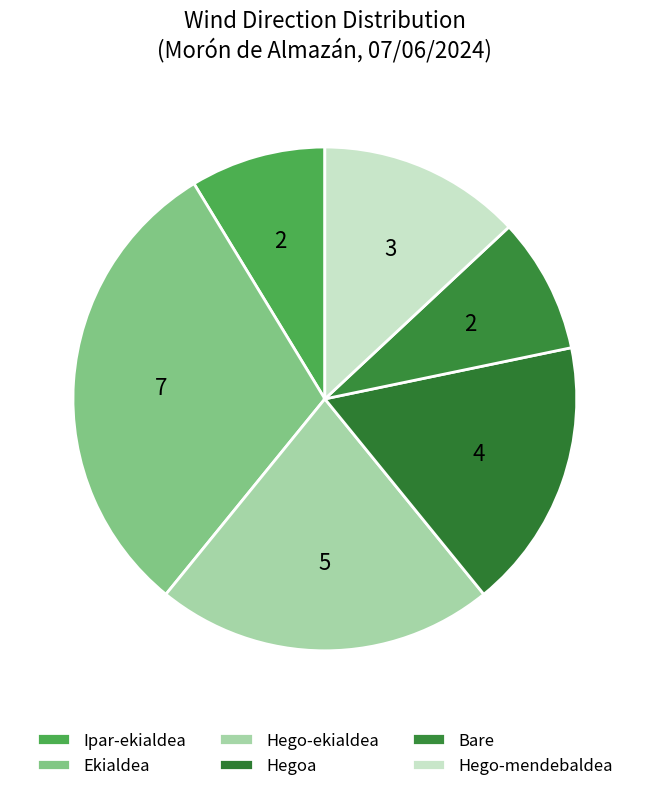

What is the largest slice in the pie chart?

Ekialdea